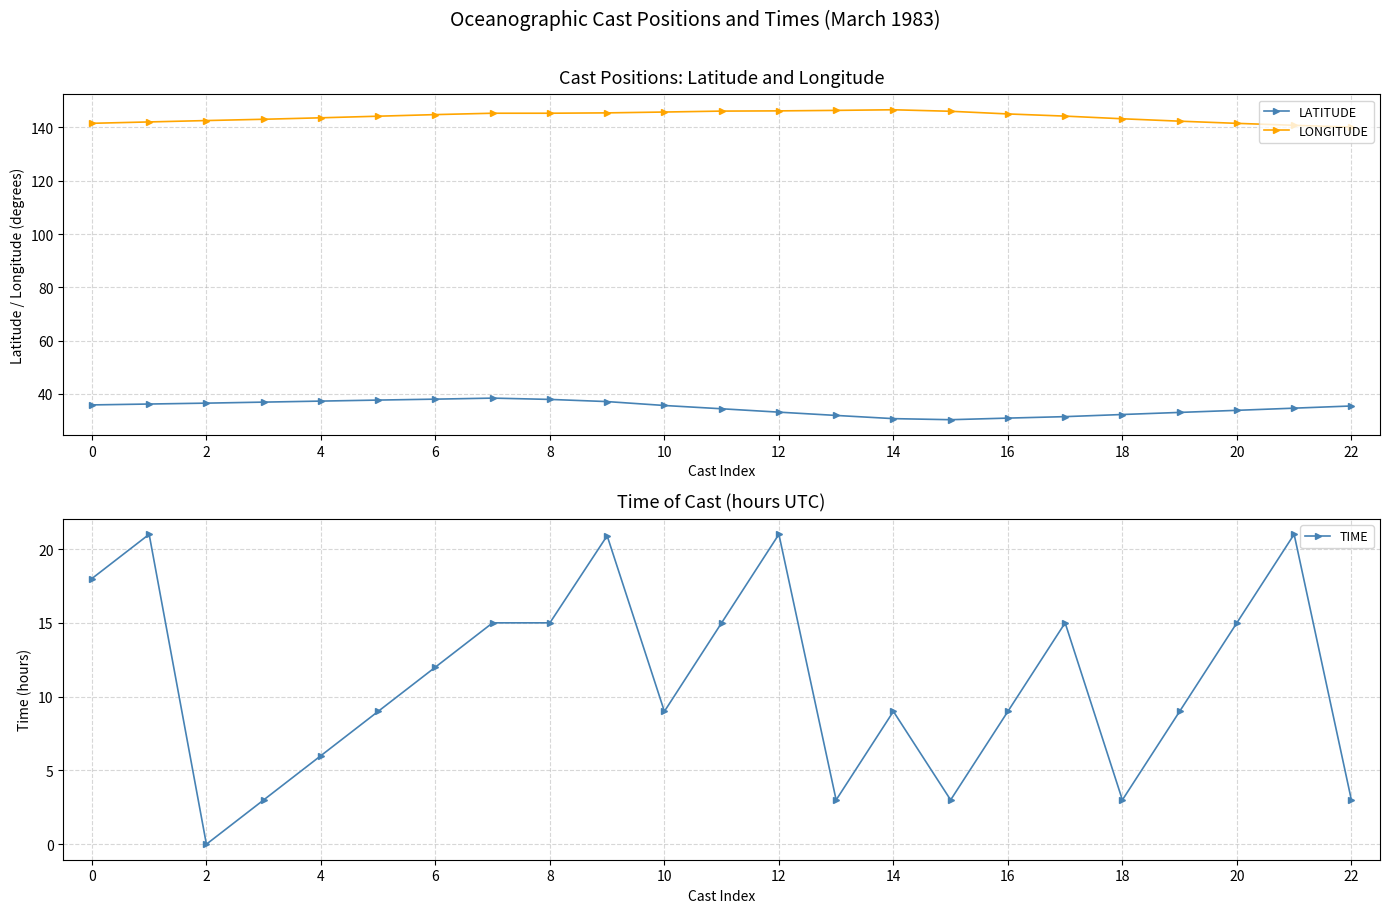

What is the difference between the maximum and minimum values in the LATITUDE series?

8.1